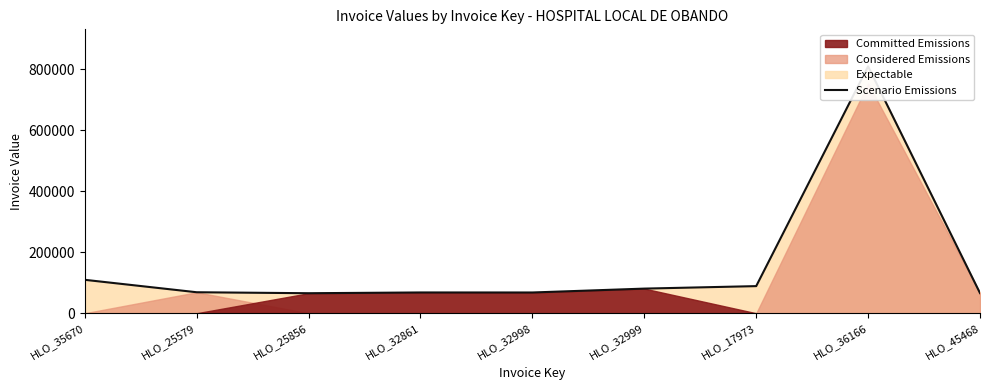

What is the label of the 6th point from the left?

HLO_32999